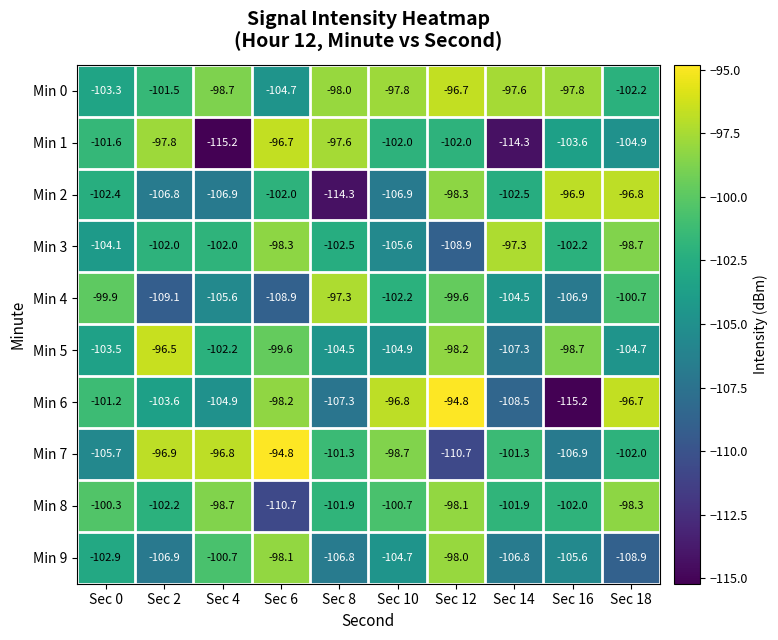

Rank the series at Sec 18 from highest to lowest value.

Min 6, Min 2, Min 8, Min 3, Min 4, Min 7, Min 0, Min 5, Min 1, Min 9